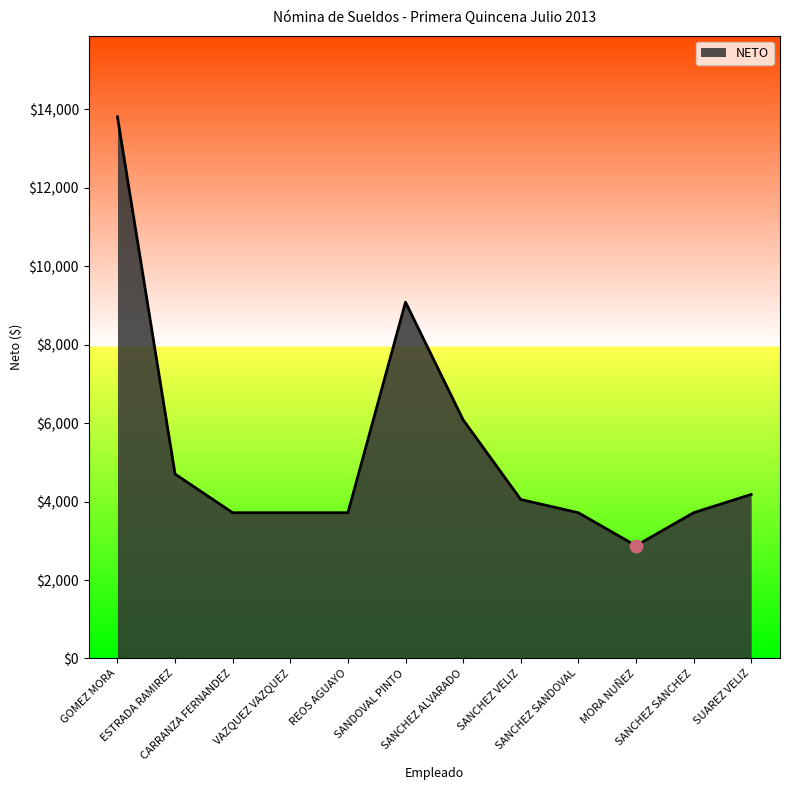

What is the change in value from SANCHEZ VELIZ to SANCHEZ SANCHEZ?

-337